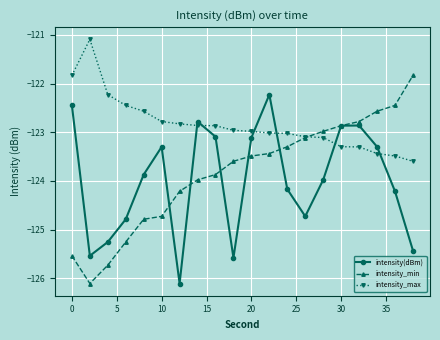

How many interior local valleys does the intensity_min series have?

1